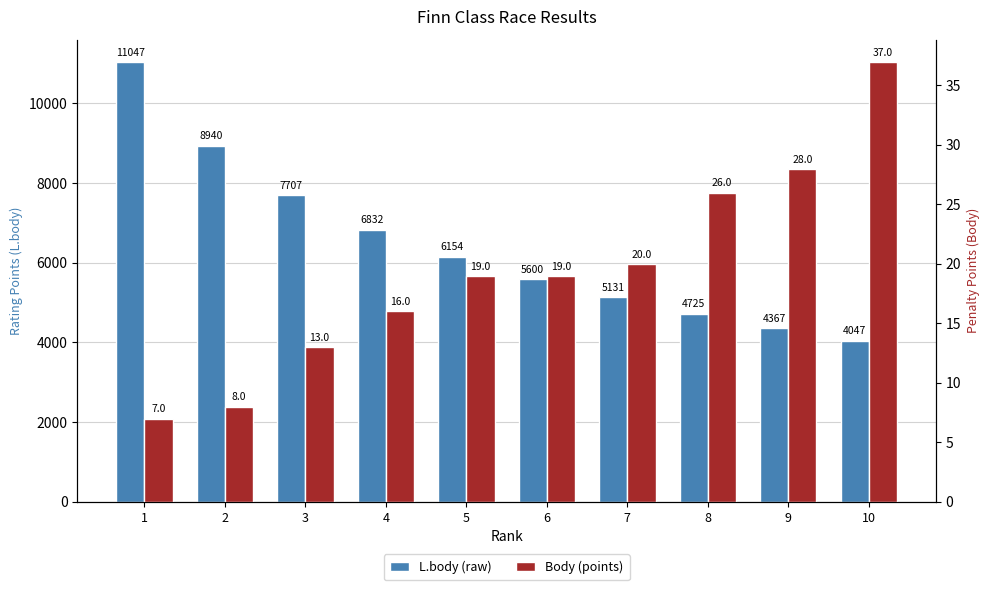

At which label is L.body (raw) closest to 7547?

3